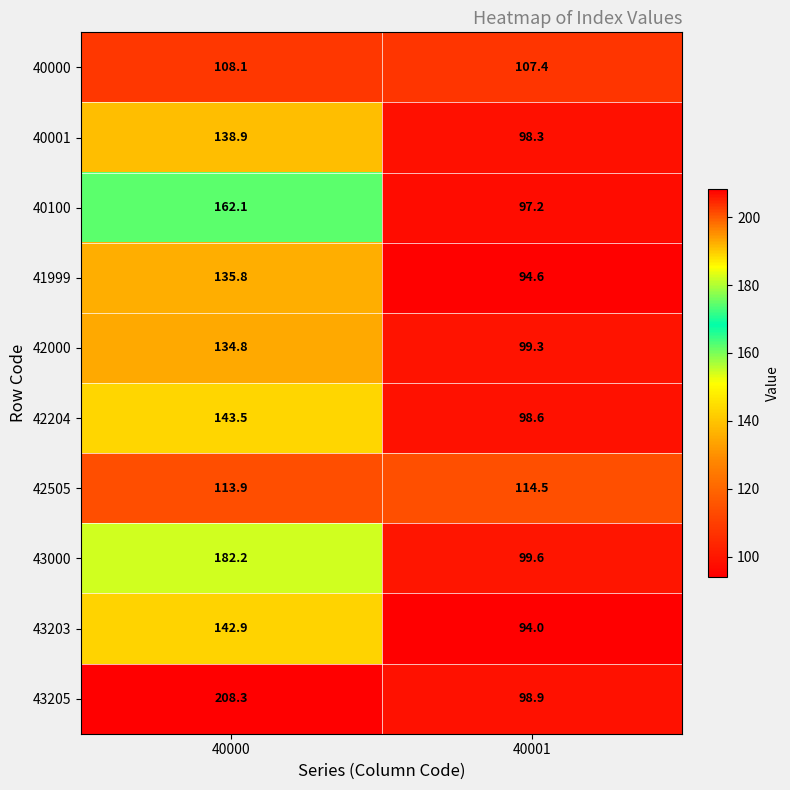

List the series in order of their peak value, highest first.

43205, 43000, 40100, 42204, 43203, 40001, 41999, 42000, 42505, 40000